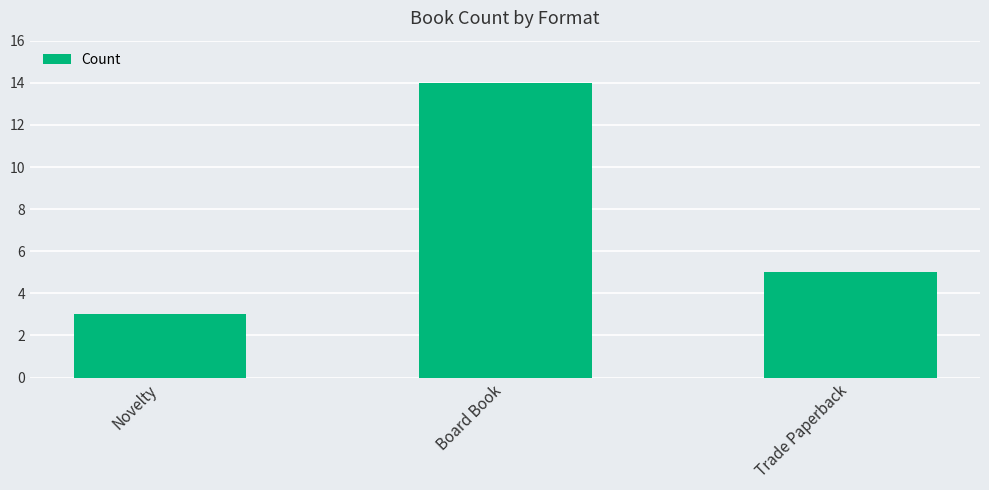

True or false: the data shows 14 at Board Book.

True